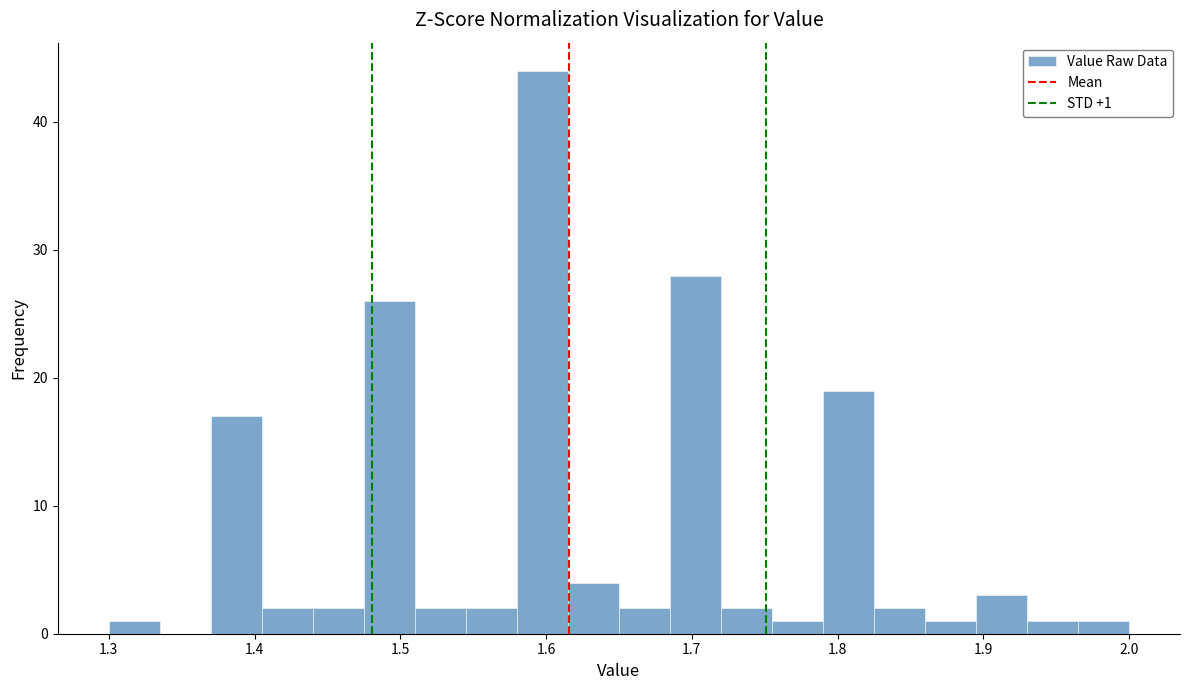

Read against the x-axis, roughly where is the centre of the tallest bar?

1.60